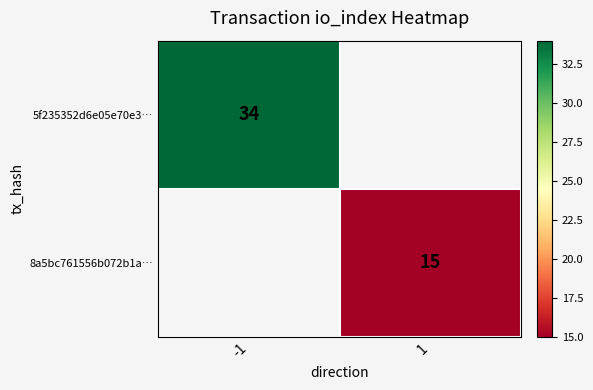

Is it true that 8a5bc761556b072b1a… equals 15 at 1?

True